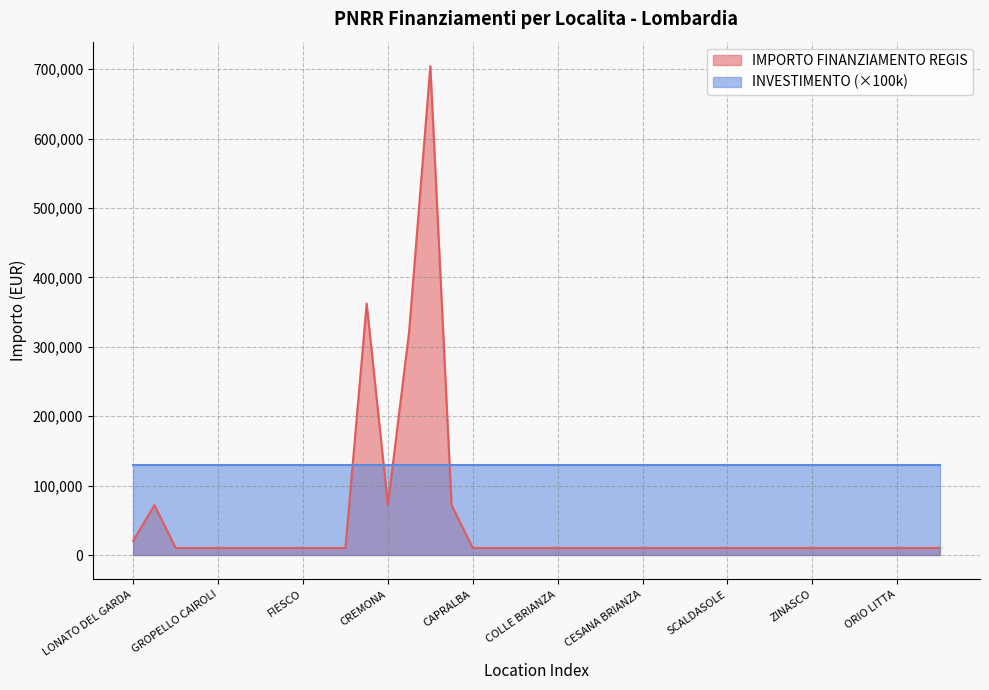

What is the change in value from GALLARATE to BULGAROGRASSO?

-61713.4